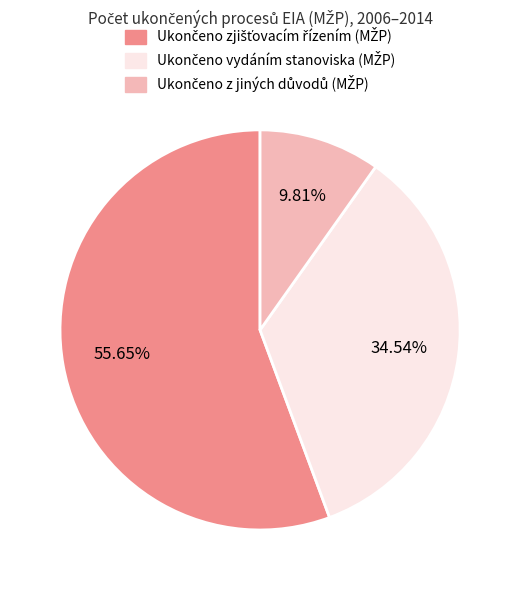

Is there a majority slice in this chart?

Yes